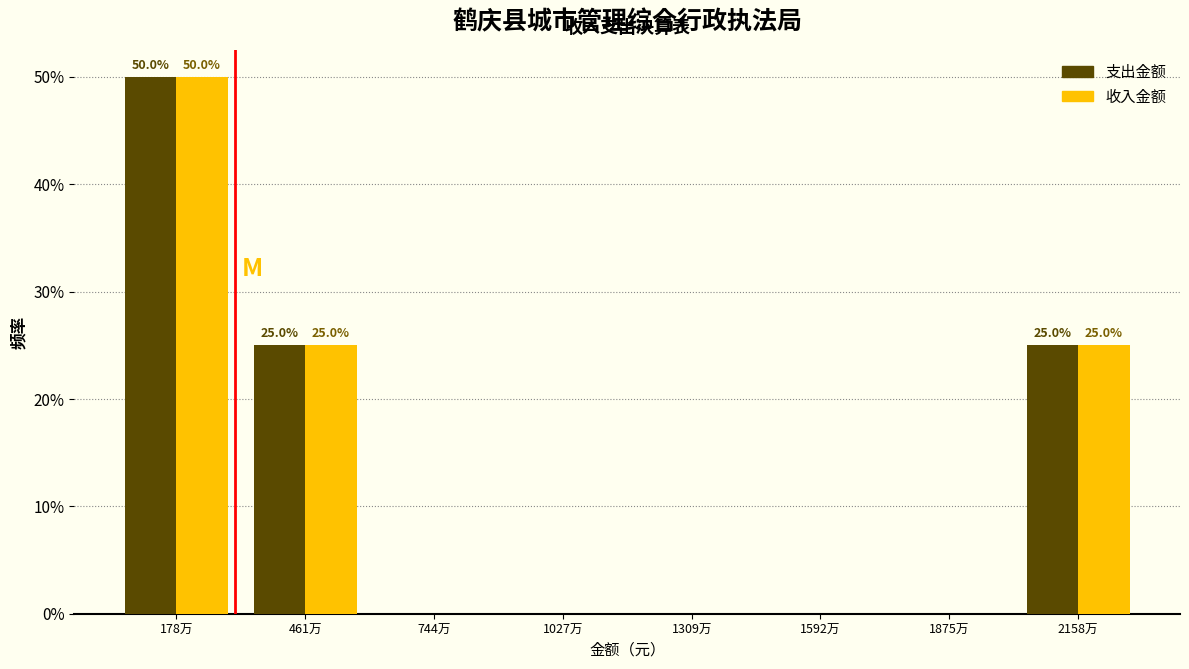

Does the chart contain stacked bars?

No